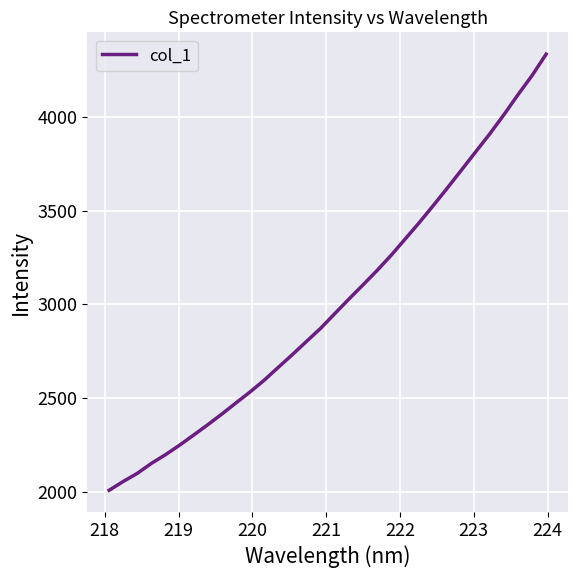

How many lines are shown in the chart?

1